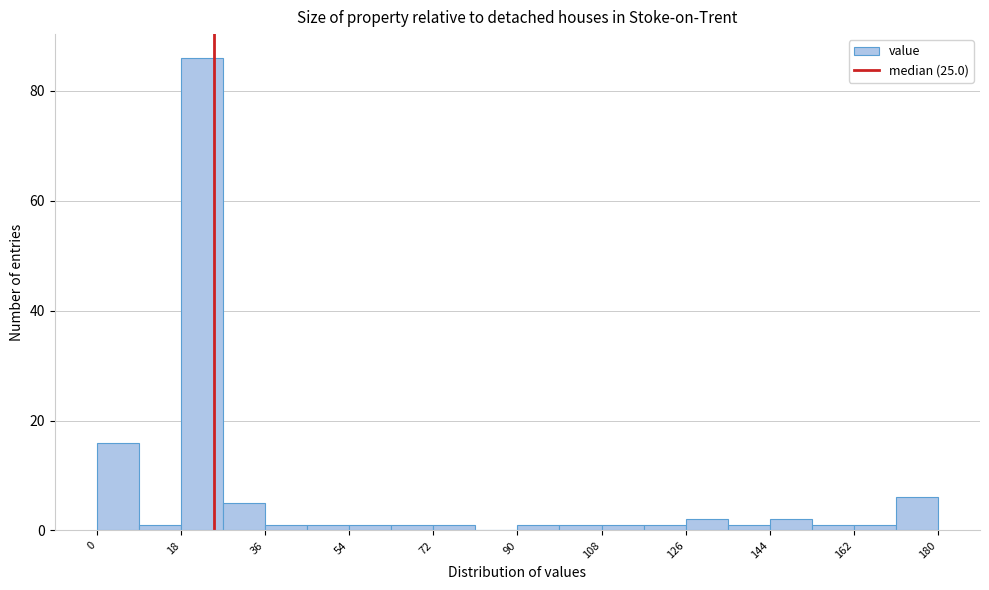

Which range on the x-axis has the tallest bar?

18 to 27